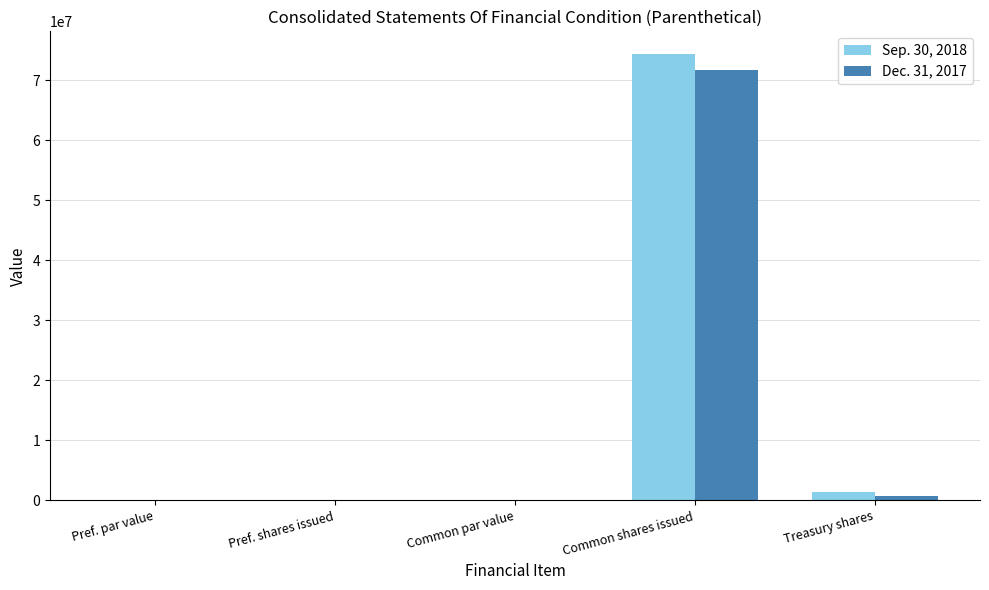

Where is Dec. 31, 2017 nearest to the value 35818493?

Treasury shares